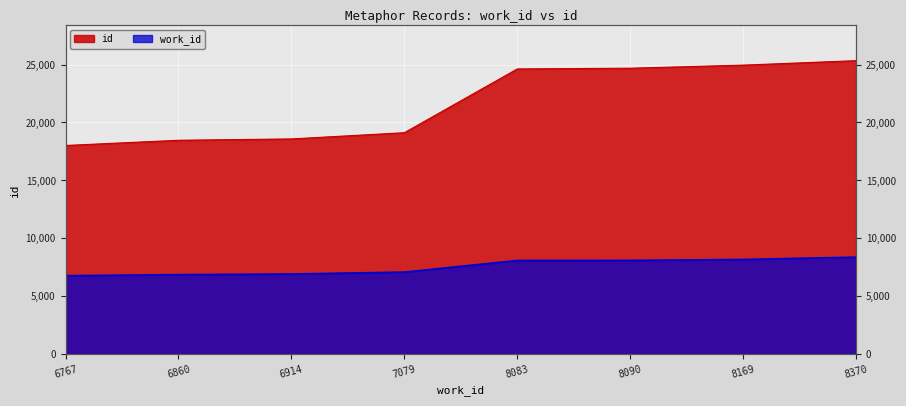

True or false: id has a value of 26251 at 7079.

False